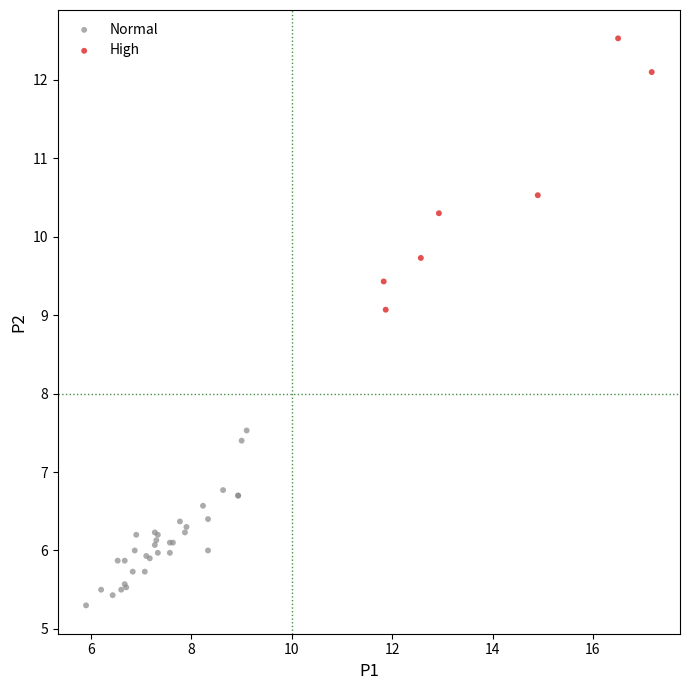

Which series has the largest Y range (max minus min)?

High